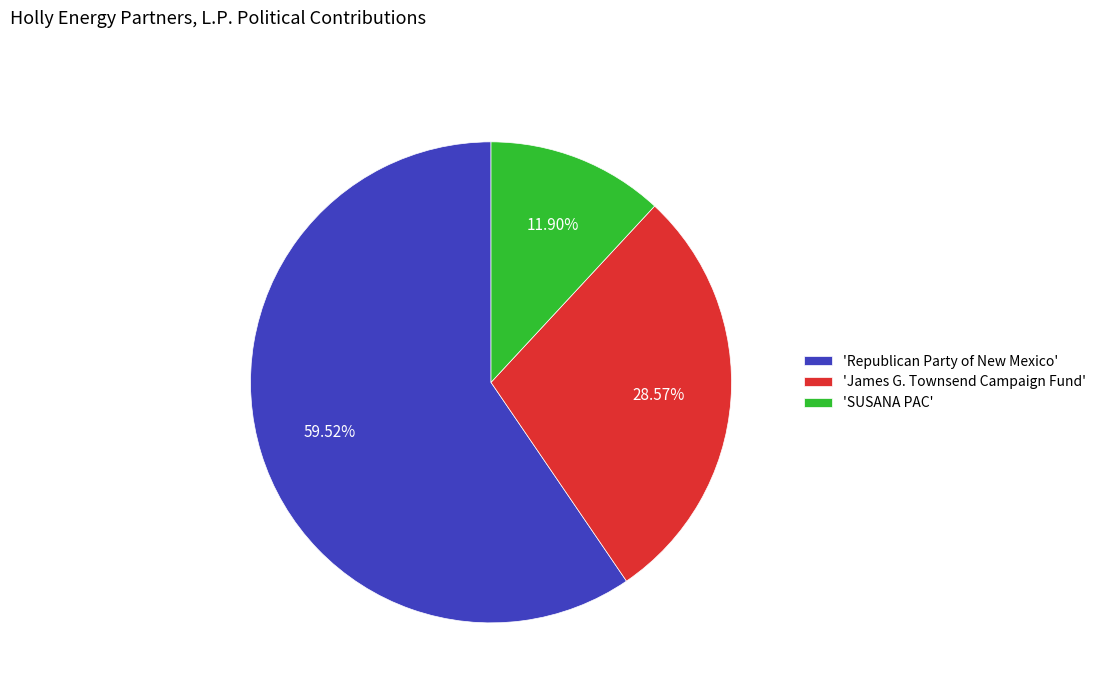

How many slices are in this pie chart?

3